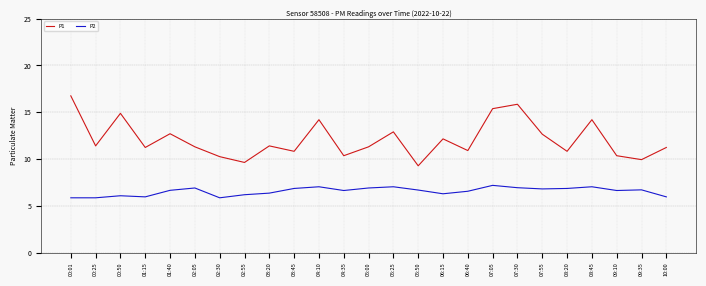

True or false: P1 and P2 cross at least once.

False